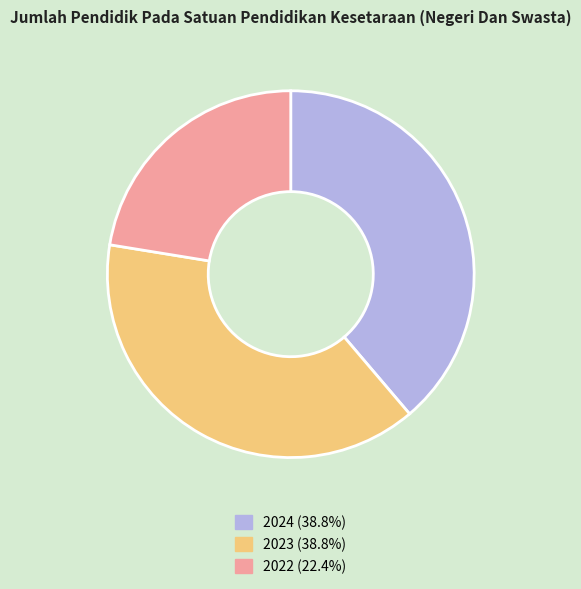

Is there a majority slice in this chart?

No